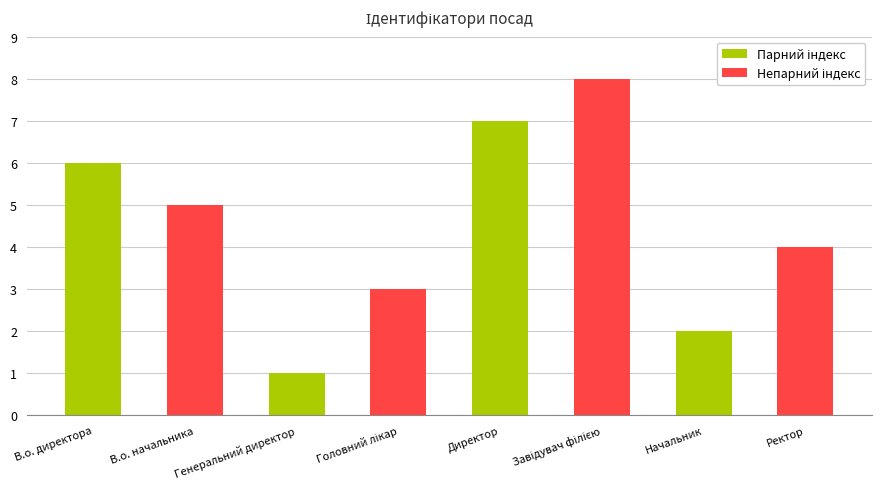

The chart shows a value of 7 at Директор. True or false?

True